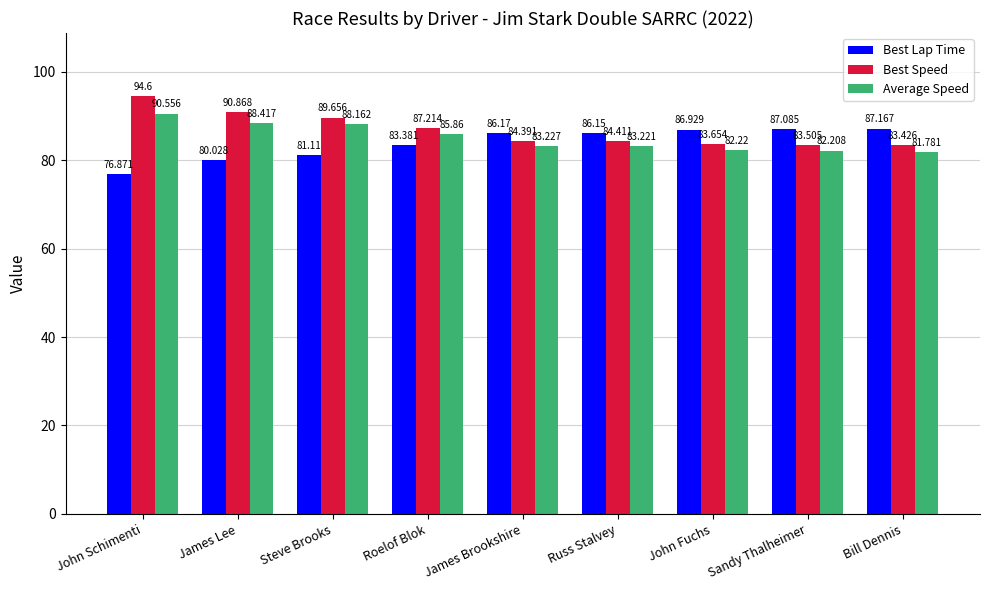

What is the difference between the second highest and second lowest values in the Average Speed series?

6.2